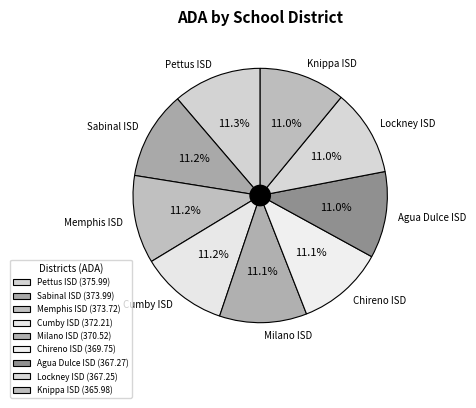

What portion of the pie excludes Pettus ISD?

88.7%